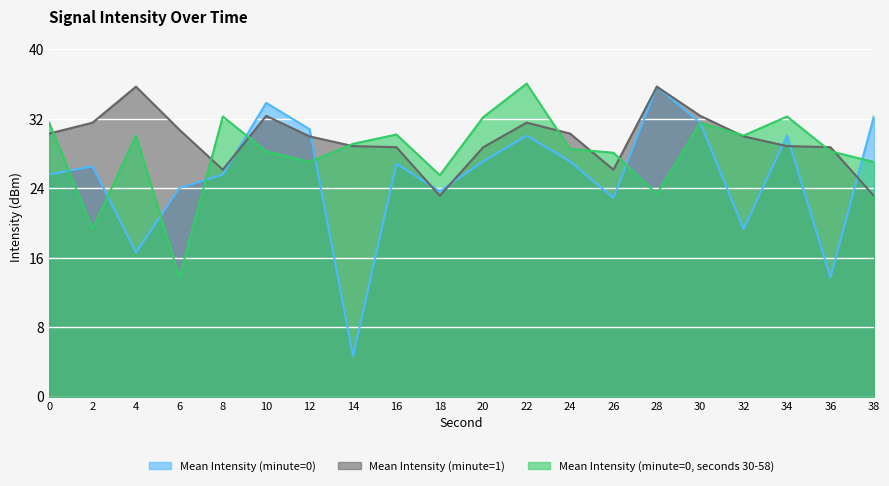

What are all the series names shown in the legend?

Mean Intensity (minute=0), Mean Intensity (minute=1), Mean Intensity (minute=0, seconds 30-58)